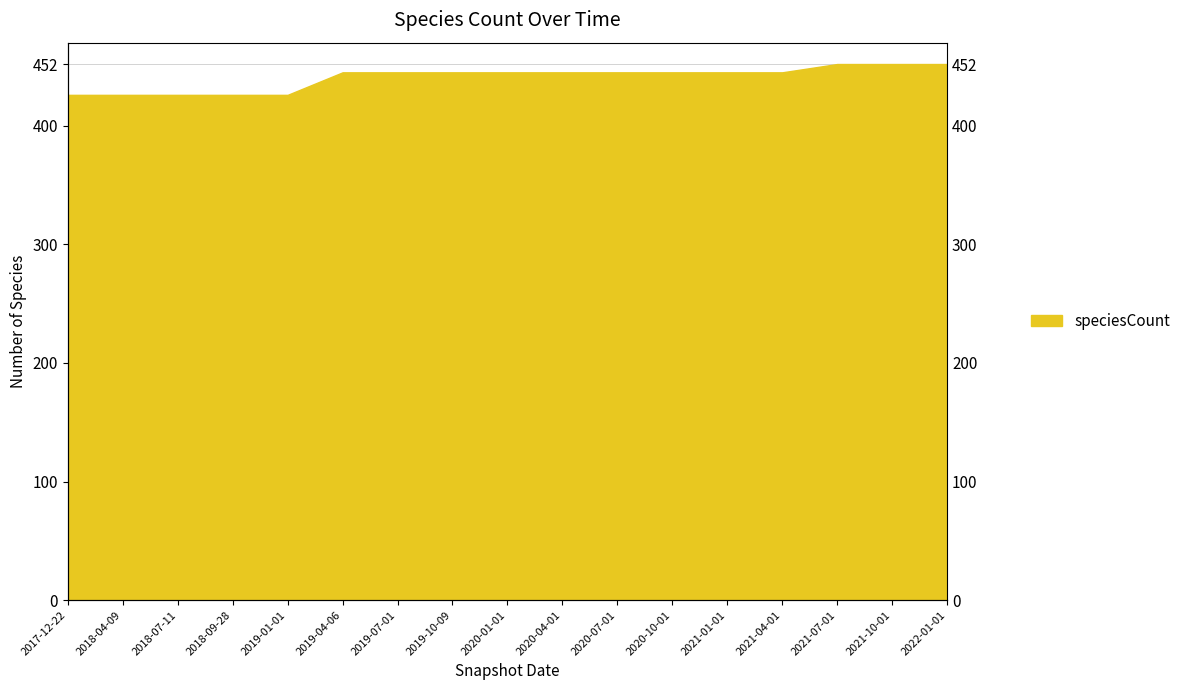

Rank the categories by value from lowest to highest.

2017-12-22, 2018-04-09, 2018-07-11, 2018-09-28, 2019-01-01, 2019-04-06, 2019-07-01, 2019-10-09, 2020-01-01, 2020-04-01, 2020-07-01, 2020-10-01, 2021-01-01, 2021-04-01, 2021-07-01, 2021-10-01, 2022-01-01